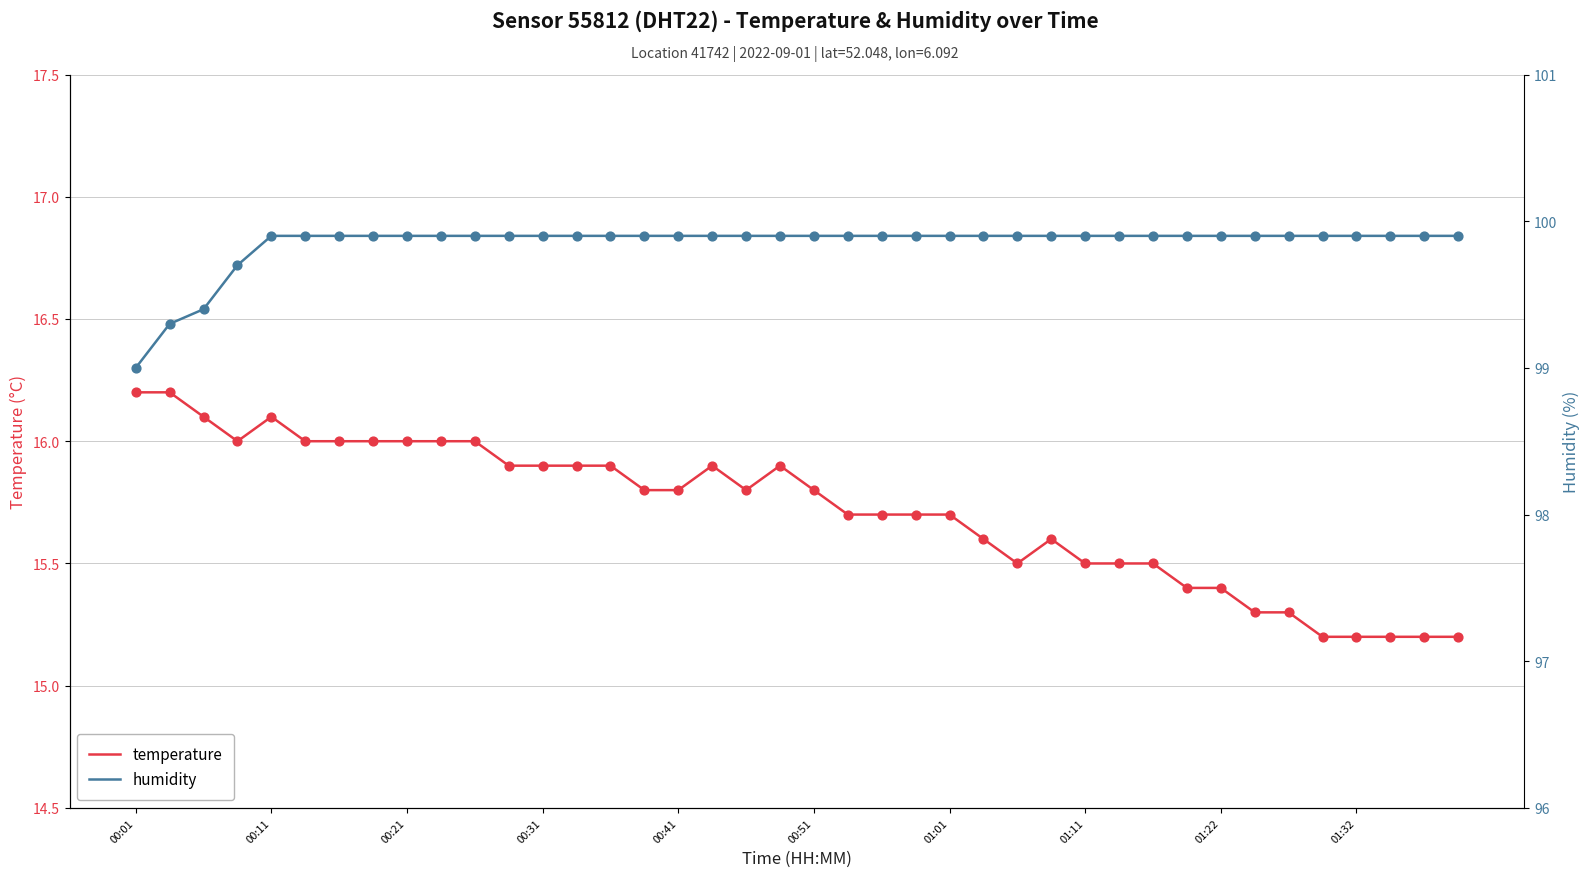

At how many categories does at least one series exceed 83?

40